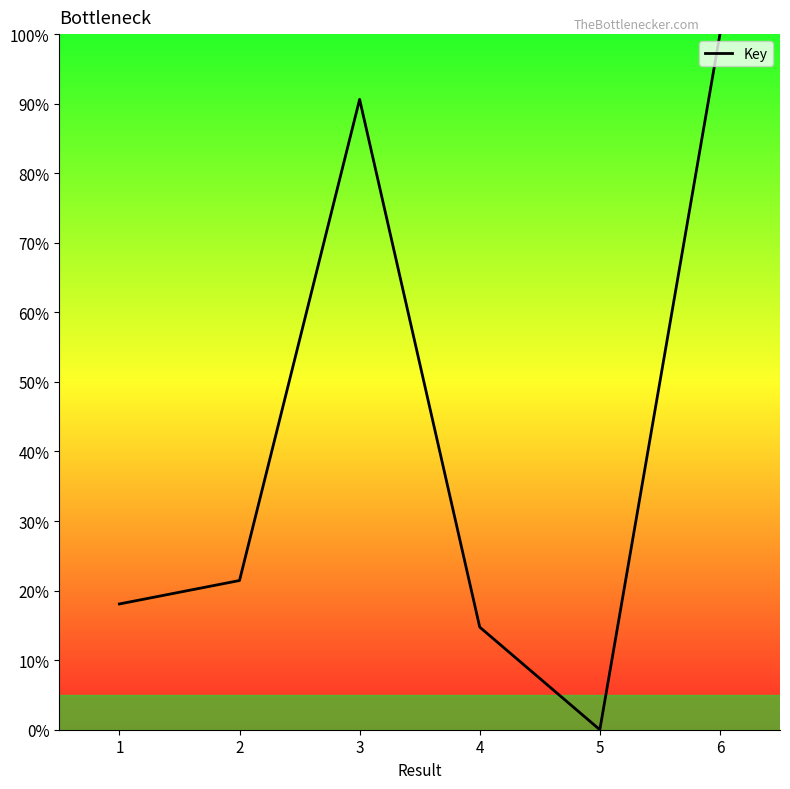

The value at 5 is 0.0. True or false?

True